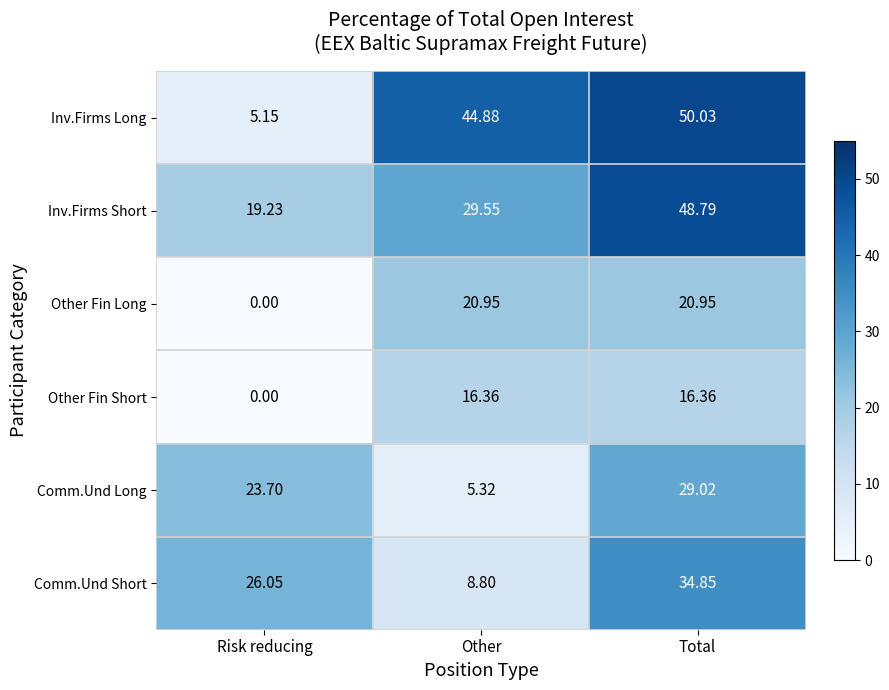

At which category is the sum across all series the highest?

Total